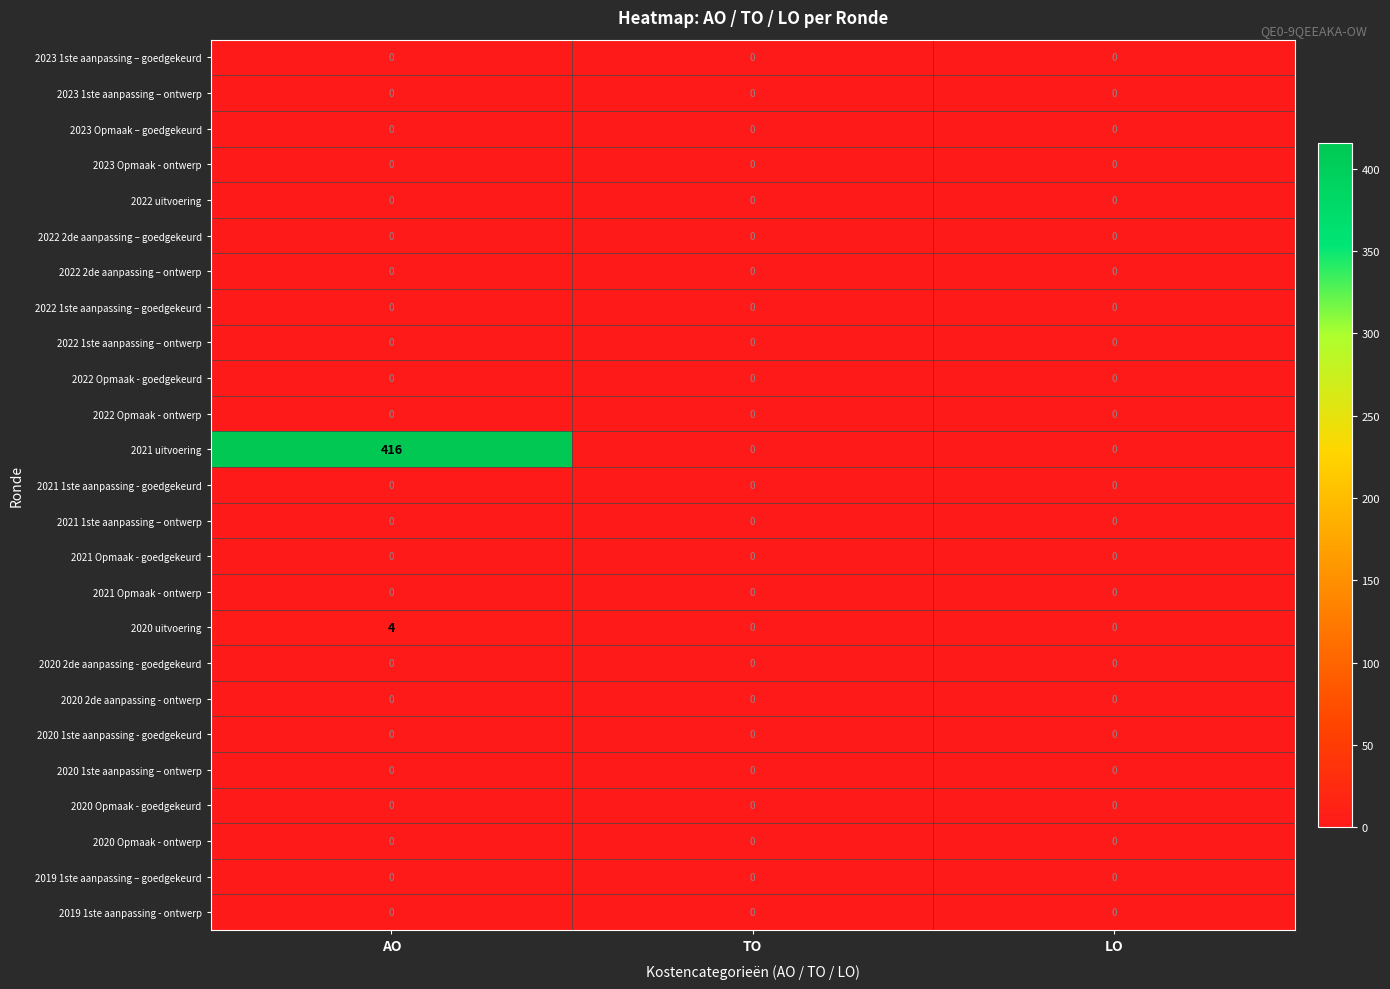

Which series has the largest total across all categories?

2021 uitvoering